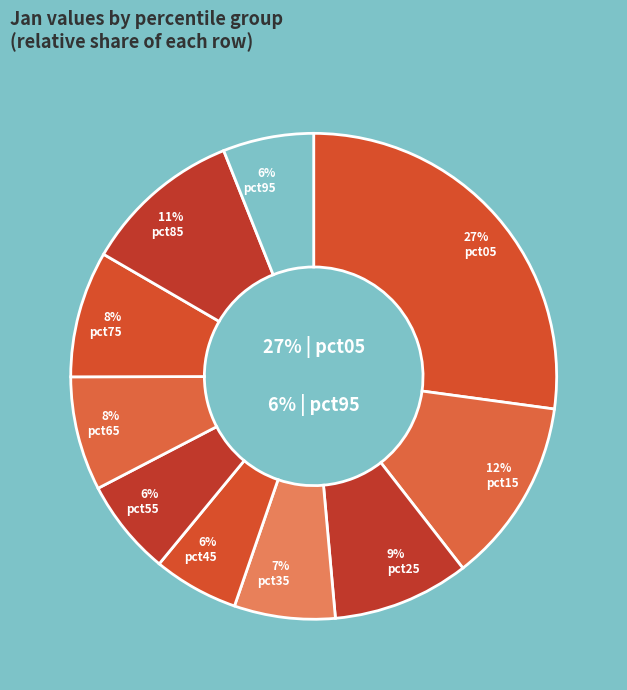

Is there a majority slice in this chart?

No